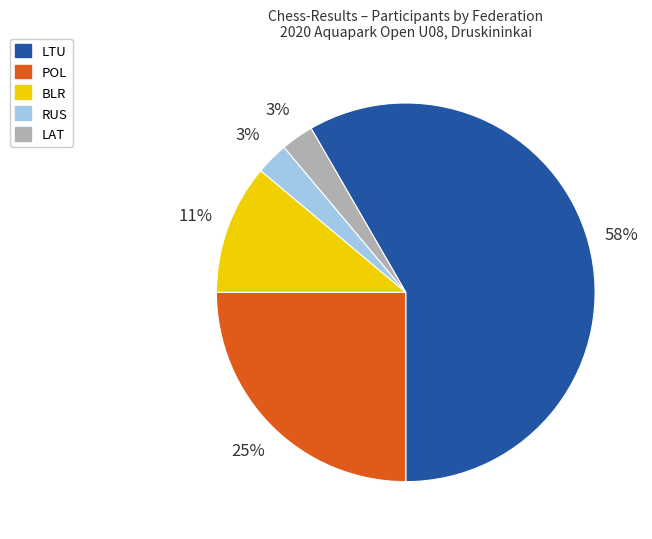

What is the ratio of the value at BLR to the value at LTU?

0.2